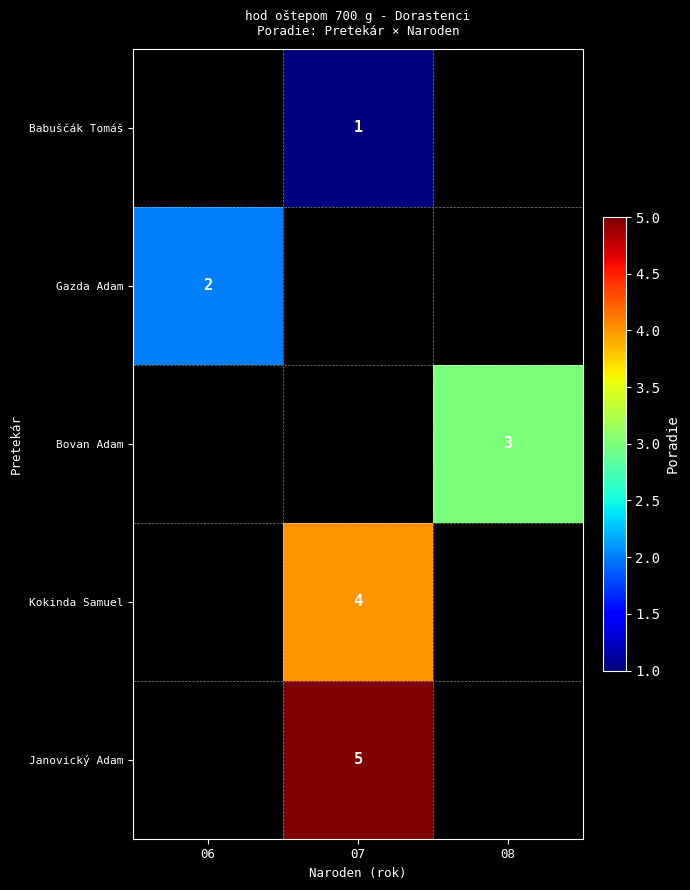

True or false: Babuščák Tomáš has a value of 1 at 07.

True